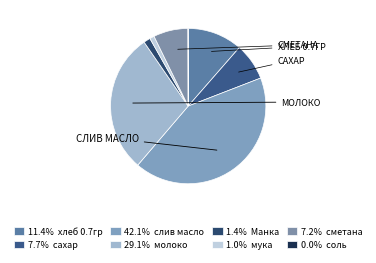

Which category has the biggest portion of the pie?

слив масло